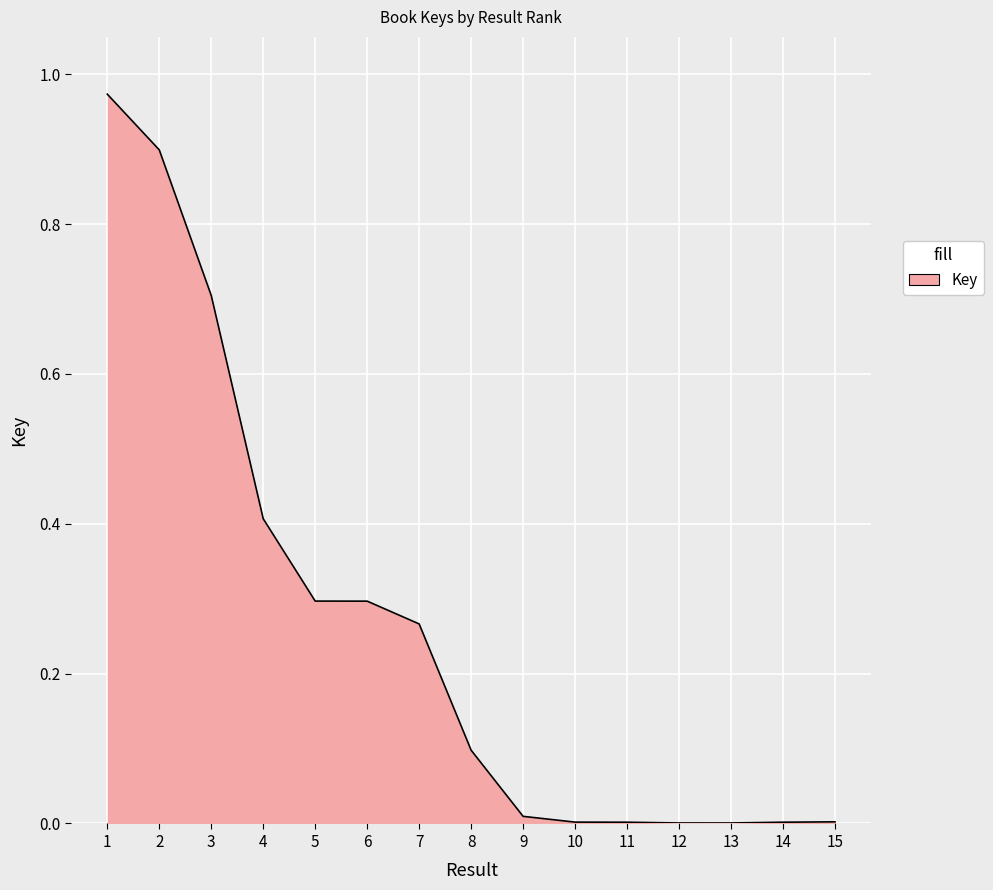

Read the value at 3.

0.7